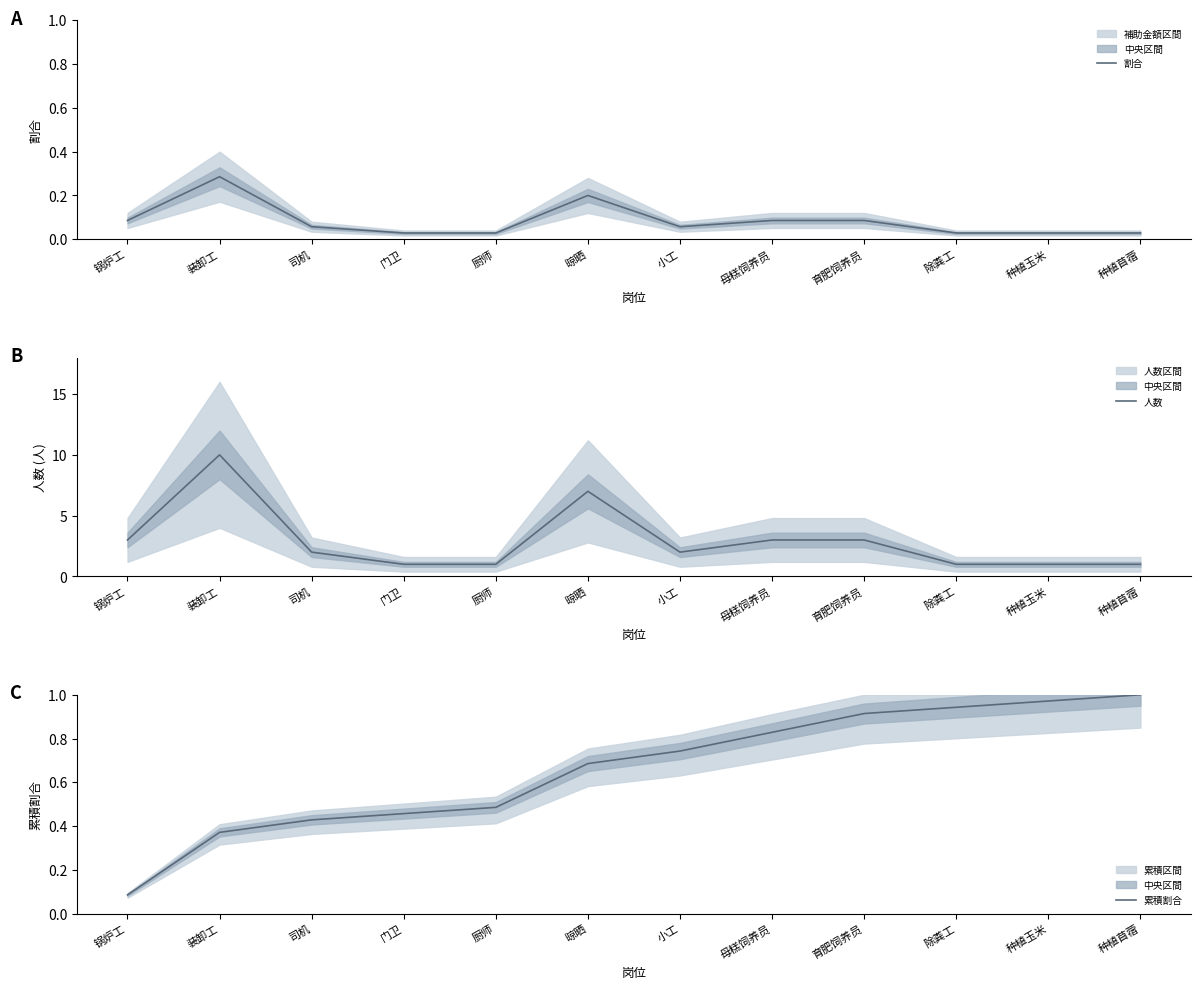

Reading left to right, extract all data points from this chart.

割合: 锅炉工=0.1	装卸工=0.3	司机=0.1	门卫=0.0	厨师=0.0	晾晒=0.2	小工=0.1	母糕饲养员=0.1	育肥饲养员=0.1	除粪工=0.0	种植玉米=0.0	种植苜蓿=0.0
人数: 锅炉工=3.0	装卸工=10.0	司机=2.0	门卫=1.0	厨师=1.0	晾晒=7.0	小工=2.0	母糕饲养员=3.0	育肥饲养员=3.0	除粪工=1.0	种植玉米=1.0	种植苜蓿=1.0
累積割合: 锅炉工=0.1	装卸工=0.4	司机=0.4	门卫=0.5	厨师=0.5	晾晒=0.7	小工=0.7	母糕饲养员=0.8	育肥饲养员=0.9	除粪工=0.9	种植玉米=1.0	种植苜蓿=1.0